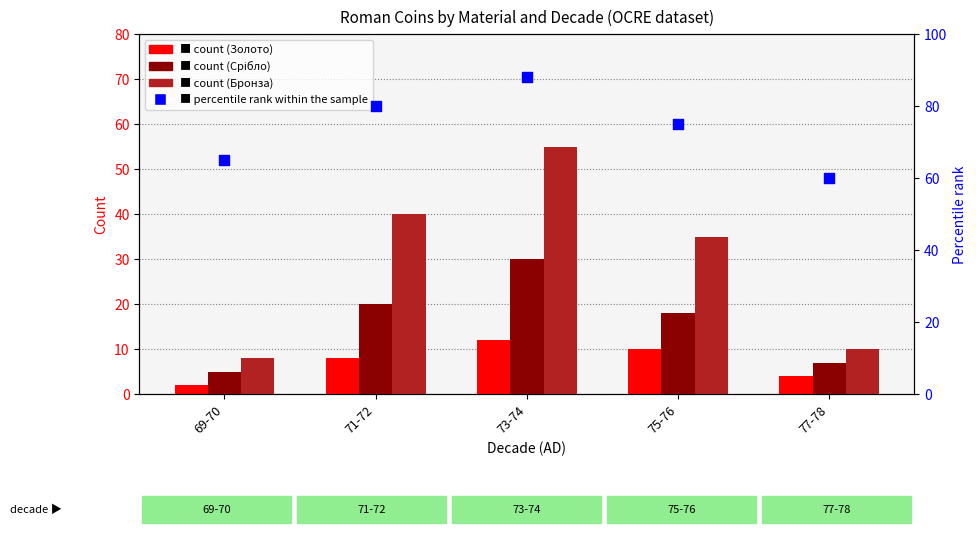

Is the value of Срібло at 69-70 greater than the value of Бронза at 69-70?

No